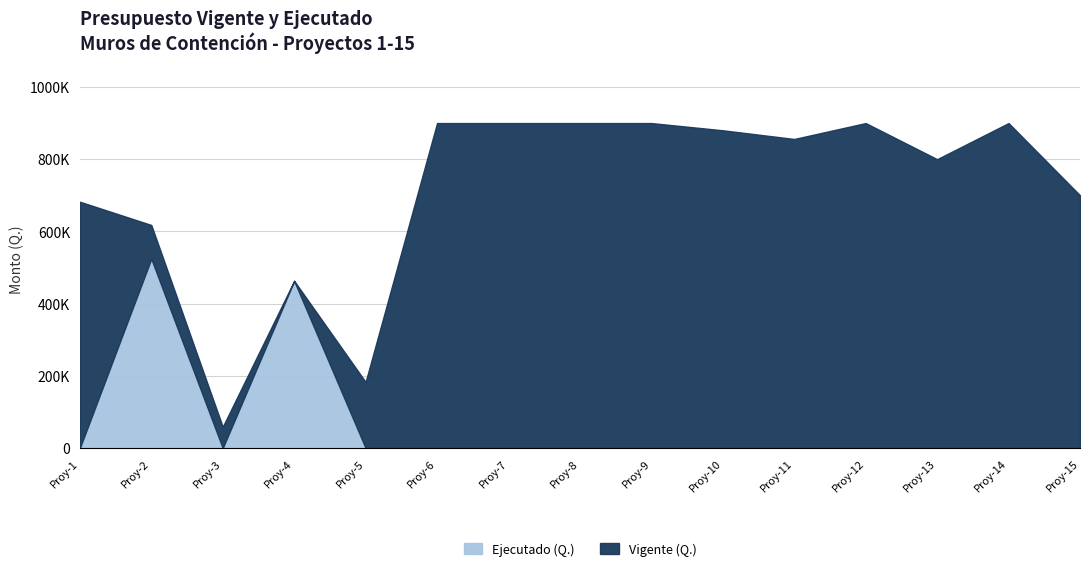

Where does the Vigente (Q.) series first go above 855957?

Proy-6